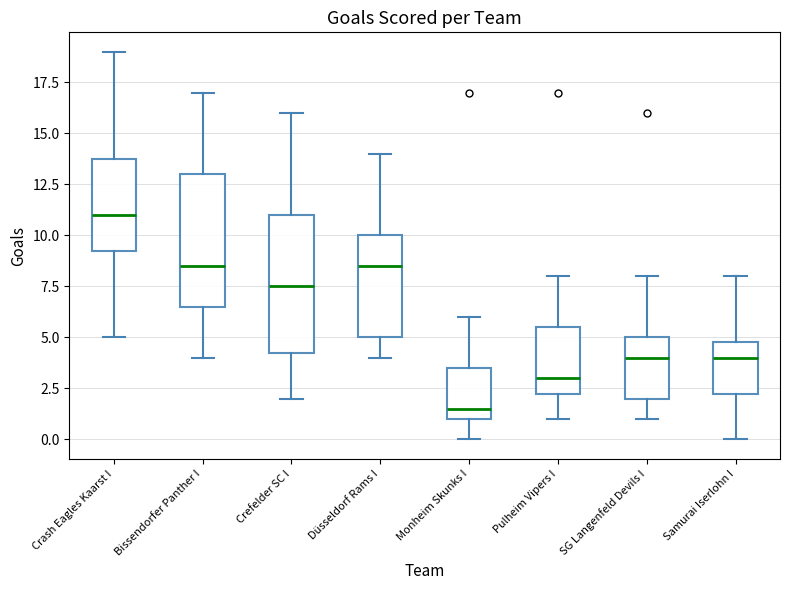

Reading left to right, read every box against the y-axis: the position of its median line, the range the box covers, and the ends of its whiskers. The values are not printed on the chart, so give them approximately, as read against the axis.

Crash Eagles Kaarst I: median 11.0, box 9.5 to 14.0, whiskers 5.0 to 19.0
Bissendorfer Panther I: median 8.5, box 6.5 to 13.0, whiskers 4.0 to 17.0
Crefelder SC I: median 7.5, box 4.5 to 11.0, whiskers 2.0 to 16.0
Düsseldorf Rams I: median 8.5, box 5.0 to 10.0, whiskers 4.0 to 14.0
Monheim Skunks I: median 1.5, box 1.0 to 3.5, whiskers 0.0 to 6.0
Pulheim Vipers I: median 3.0, box 2.5 to 5.5, whiskers 1.0 to 8.0
SG Langenfeld Devils I: median 4.0, box 2.0 to 5.0, whiskers 1.0 to 8.0
Samurai Iserlohn I: median 4.0, box 2.5 to 5.0, whiskers 0.0 to 8.0